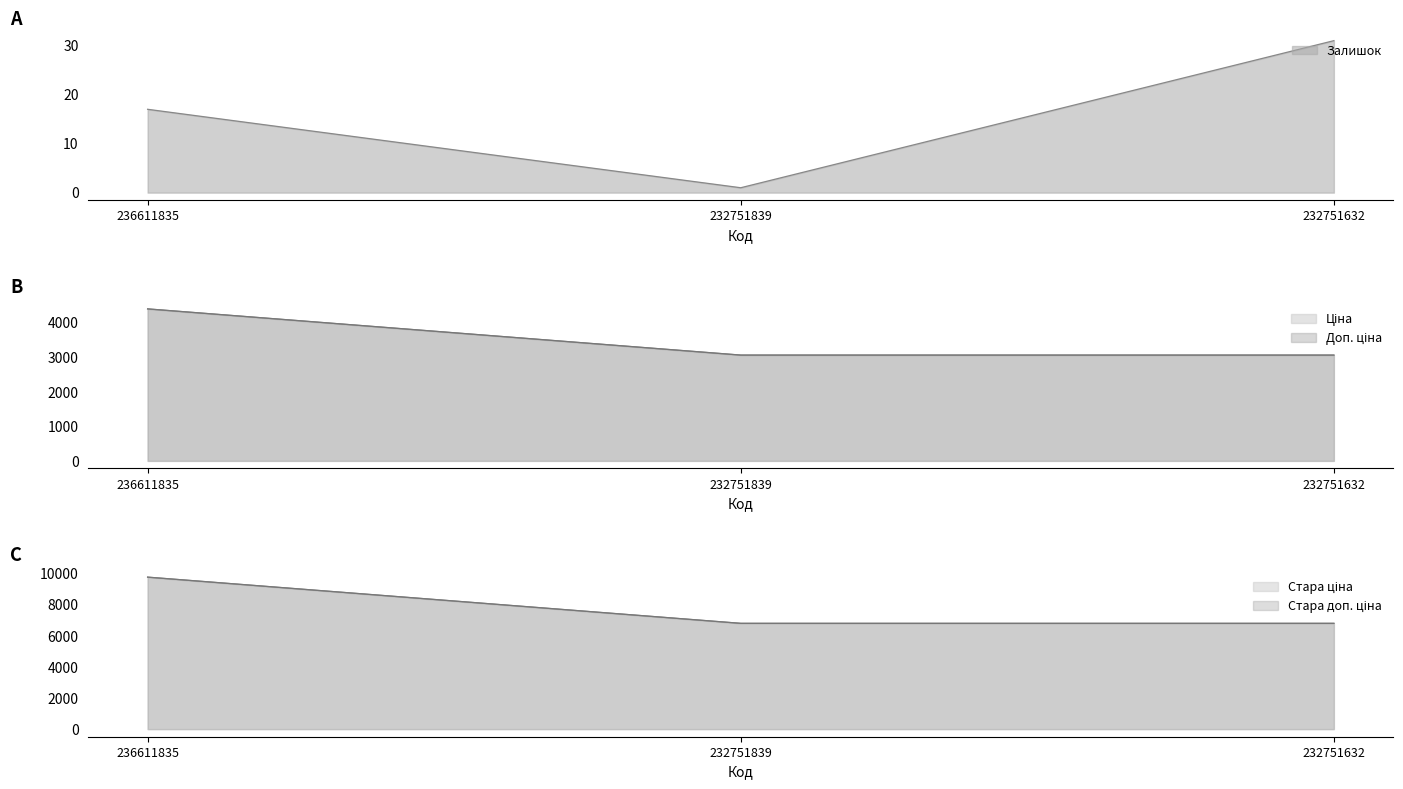

Is it true that Стара ціна equals 3060.0 at 232751632?

True